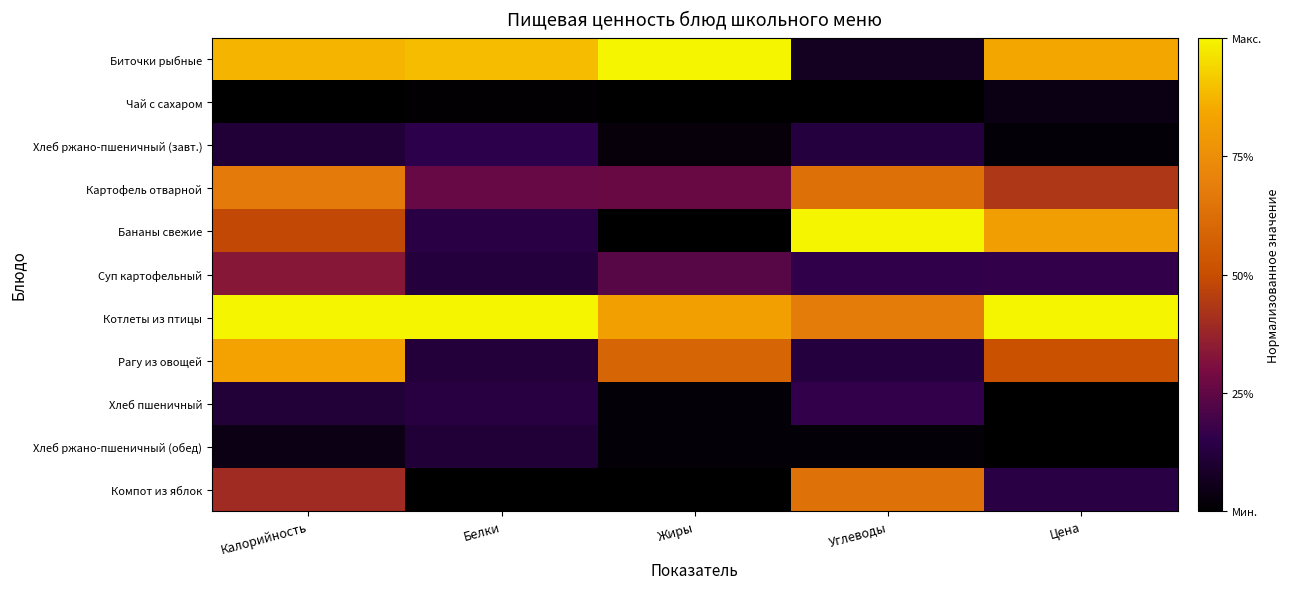

Between Калорийность and Белки, which series saw the biggest shift?

Рагу из овощей